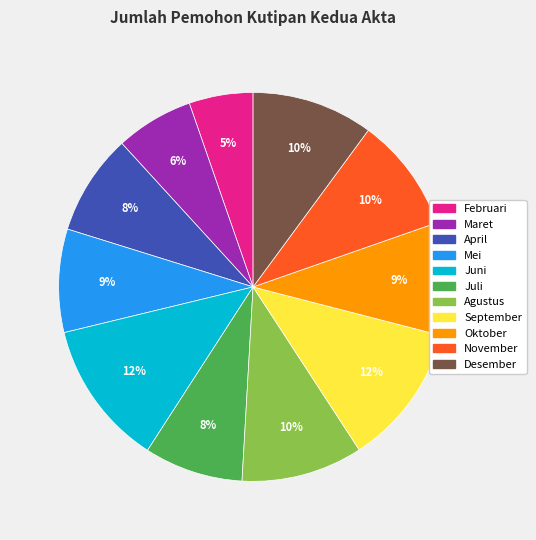

Is there any slice that represents more than half of the pie?

No